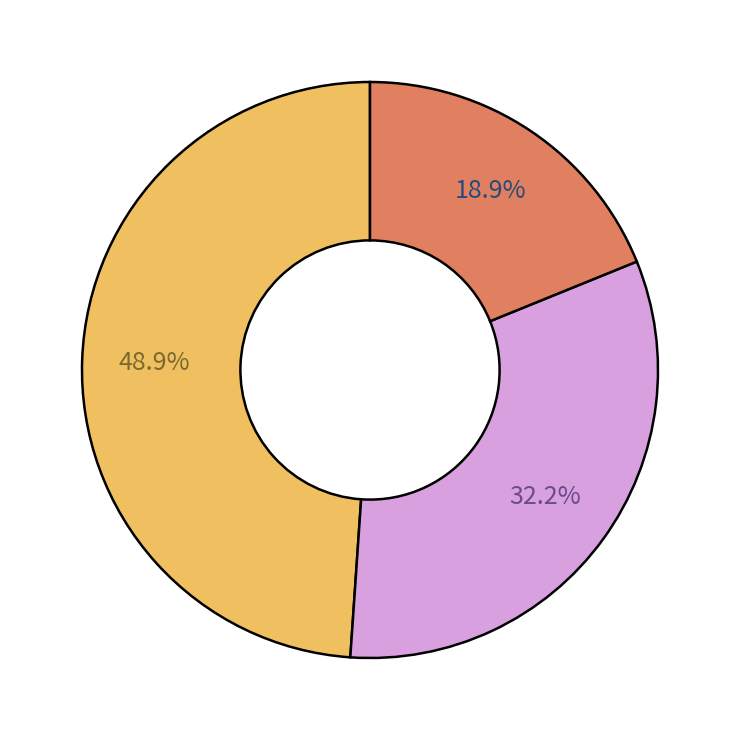

Is there a majority slice in this chart?

No